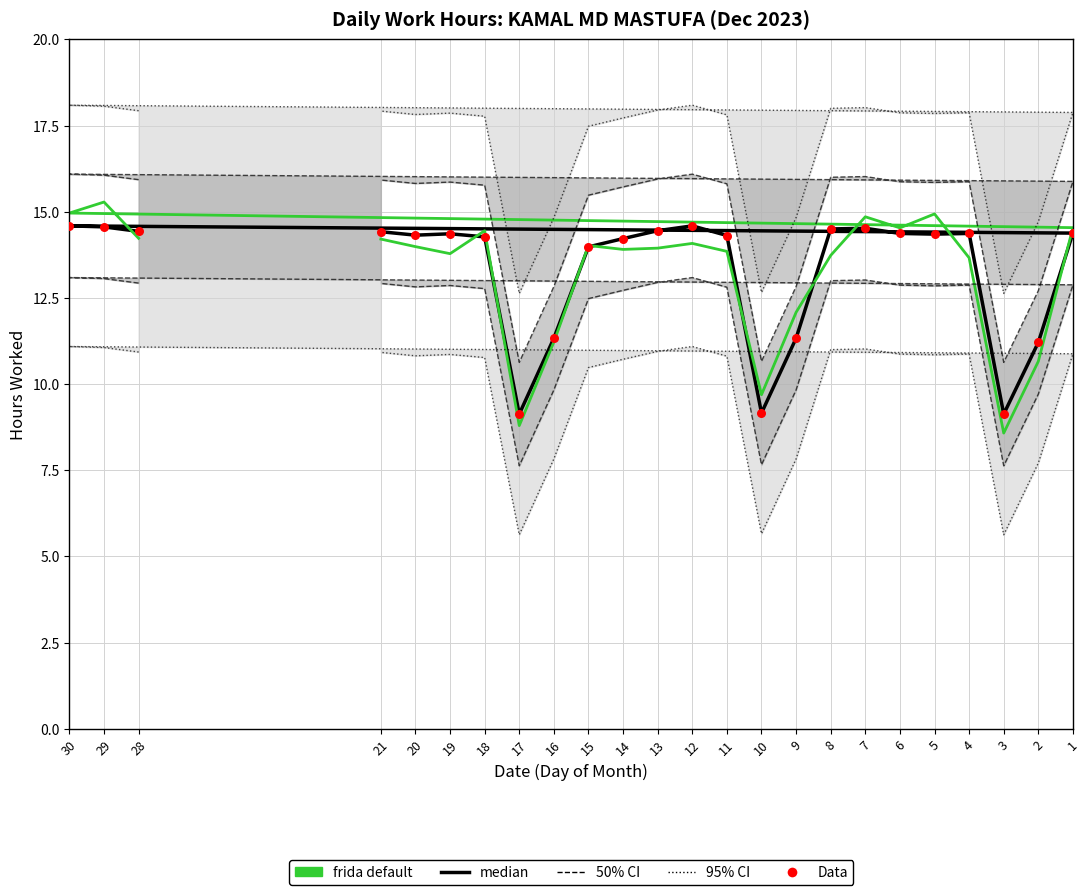

What is the total value across all series at 28?

43.1